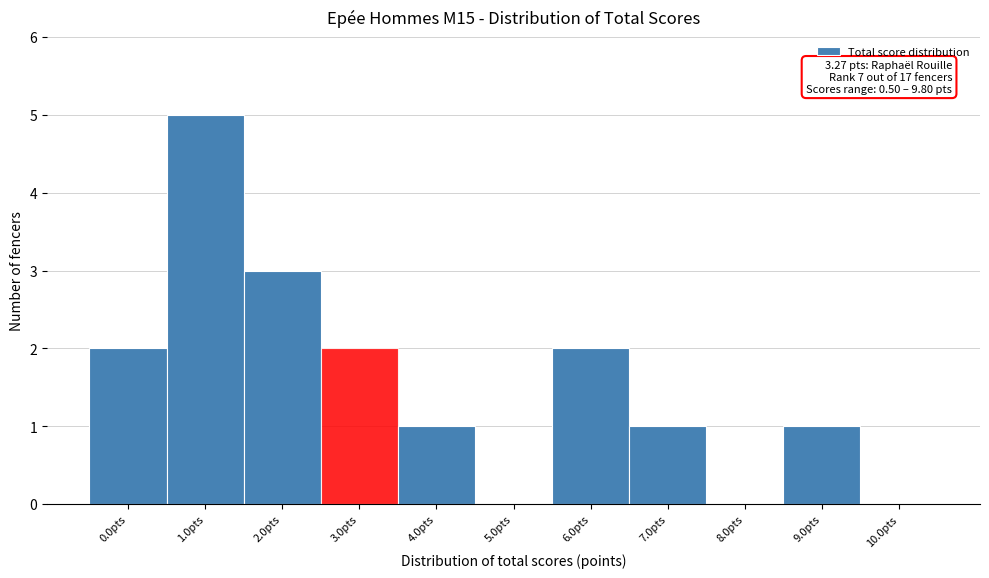

Reading right to left, what are all the values shown in this chart?

10.0pts=0	9.0pts=1	8.0pts=0	7.0pts=1	6.0pts=2	5.0pts=0	4.0pts=1	3.0pts=2	2.0pts=3	1.0pts=5	0.0pts=2